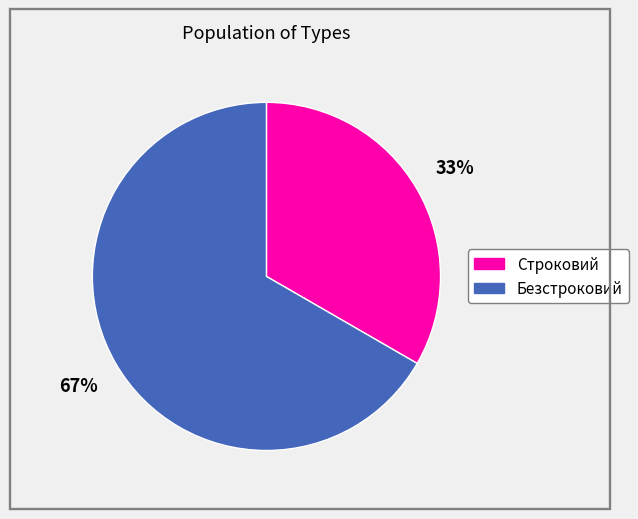

Is the sum of Строковий and Безстроковий greater than half?

Yes